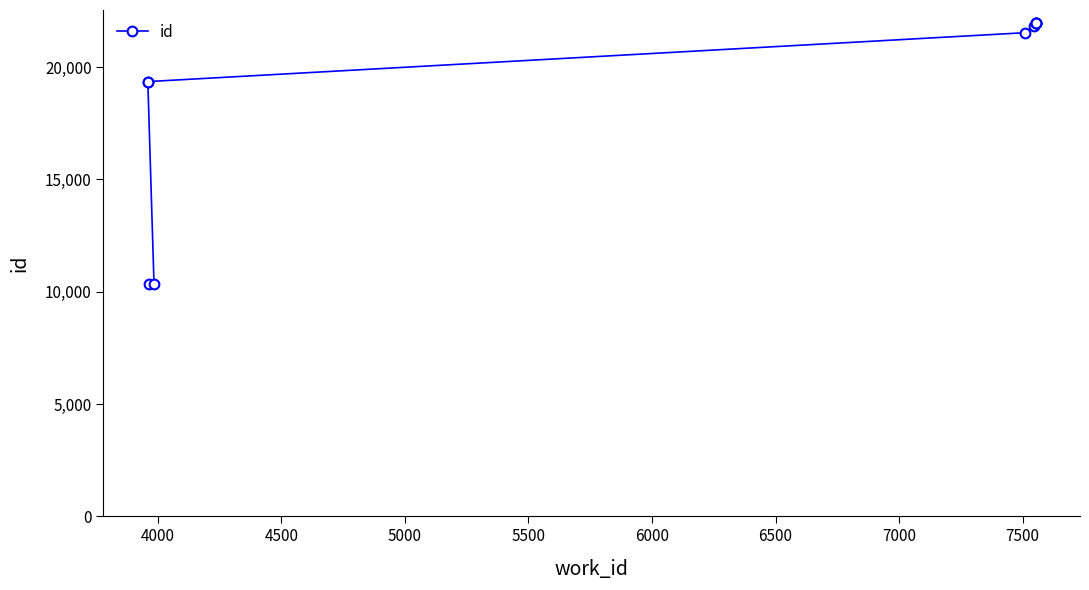

What is the difference between the values at 5500 and 6500?

409